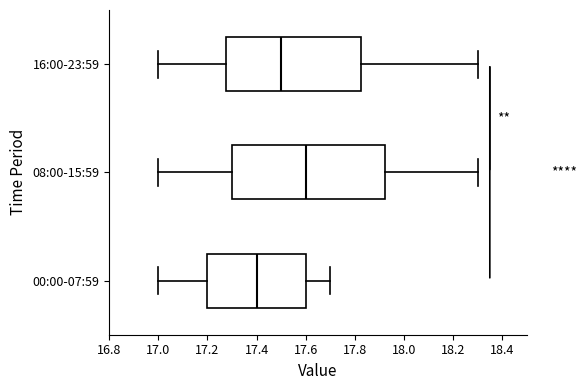

Reading bottom to top, read every box against the x-axis: the position of its median line, the range the box covers, and the ends of its whiskers. The values are not printed on the chart, so give them approximately, as read against the axis.

00:00-07:59: median 17.40, box 17.20 to 17.60, whiskers 17.00 to 17.70
08:00-15:59: median 17.60, box 17.30 to 17.92, whiskers 17.00 to 18.30
16:00-23:59: median 17.50, box 17.28 to 17.82, whiskers 17.00 to 18.30